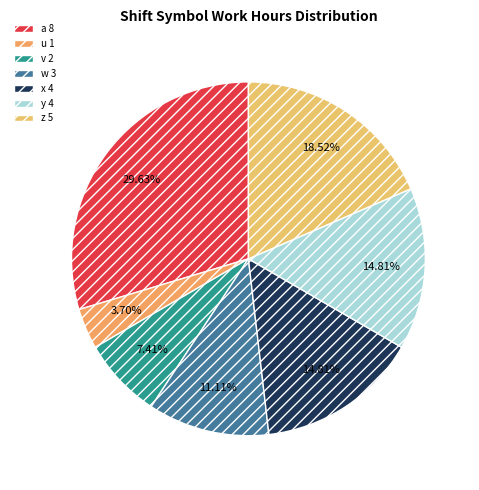

How many segments does this pie chart have?

7